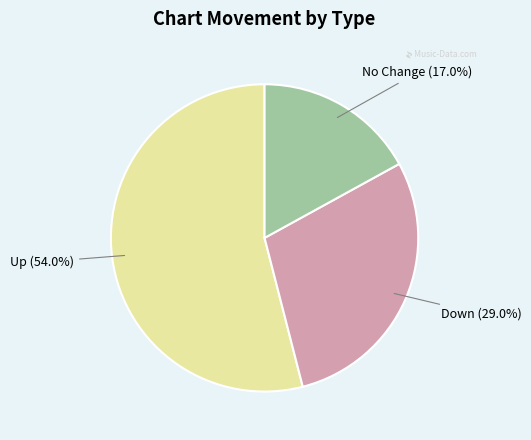

Is there any slice that represents more than half of the pie?

Yes